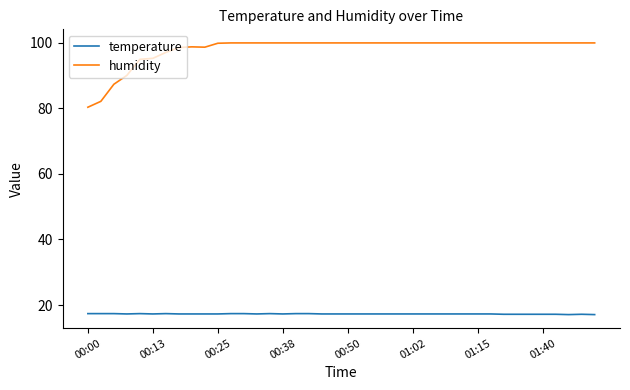

Which series has the largest range (max minus min)?

humidity